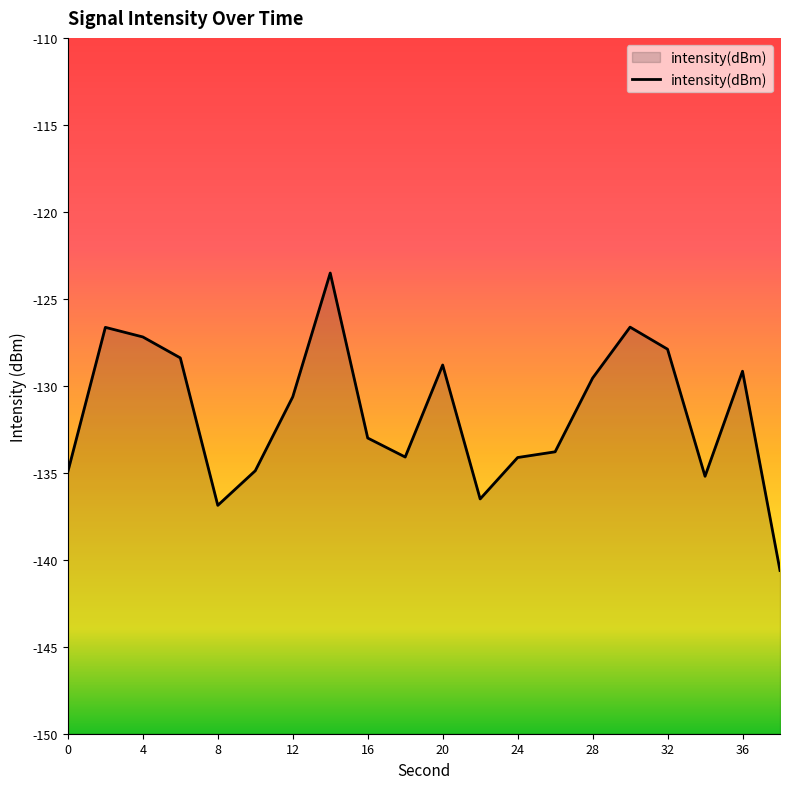

At which category does the chart reach its peak across all series?

14